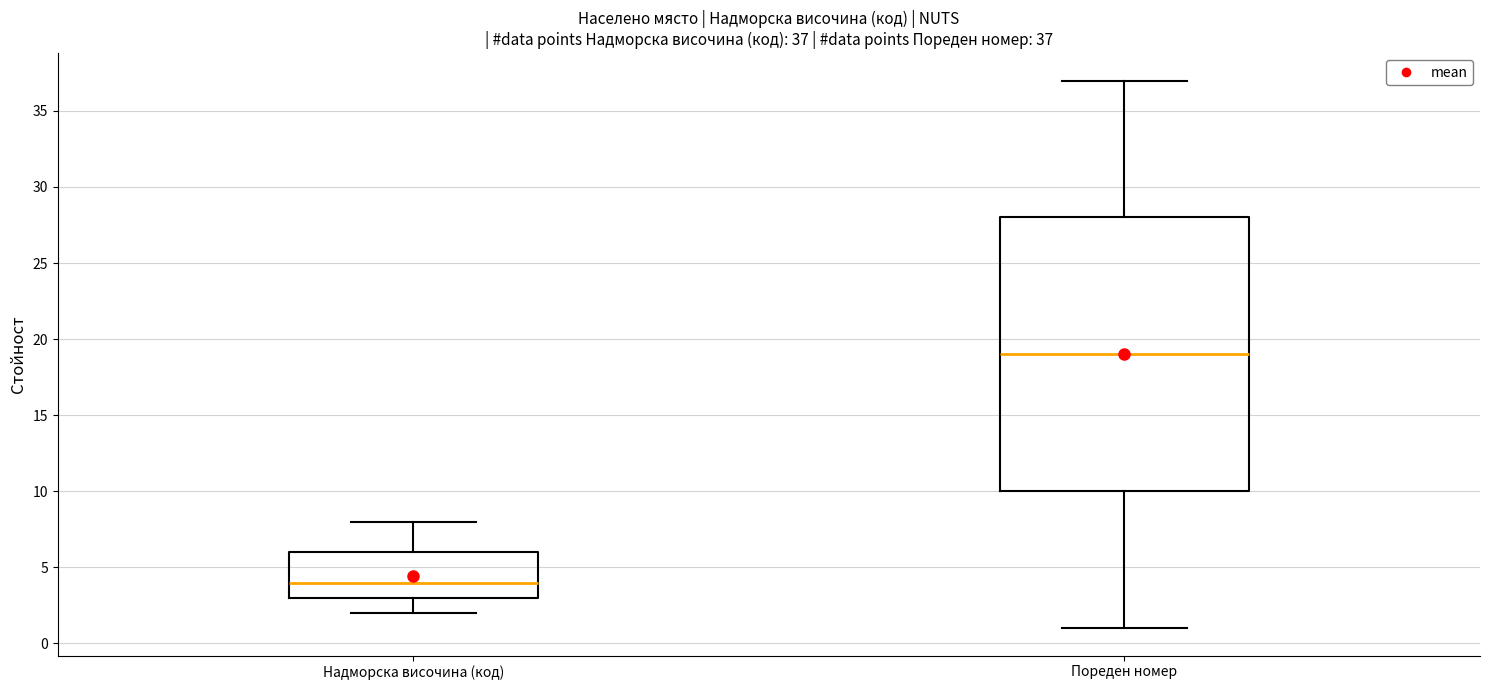

Which box's median line is the highest?

Пореден номер